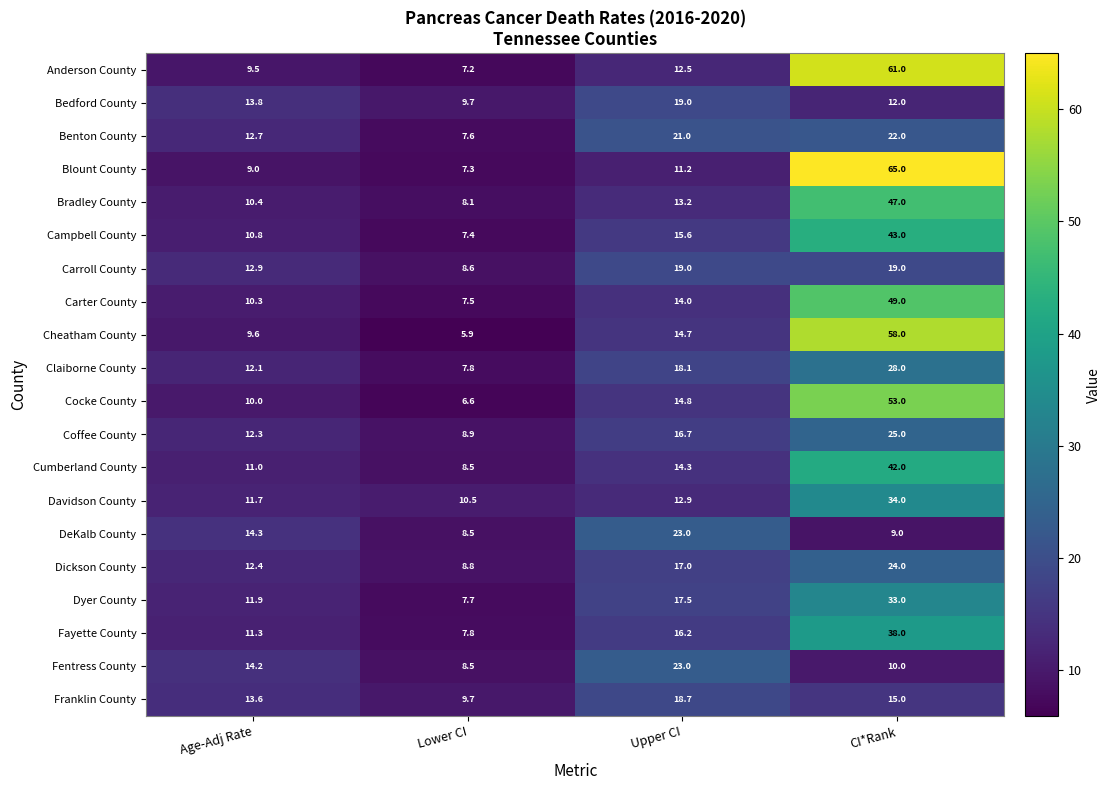

Which category has the highest value in the Fayette County series?

CI*Rank